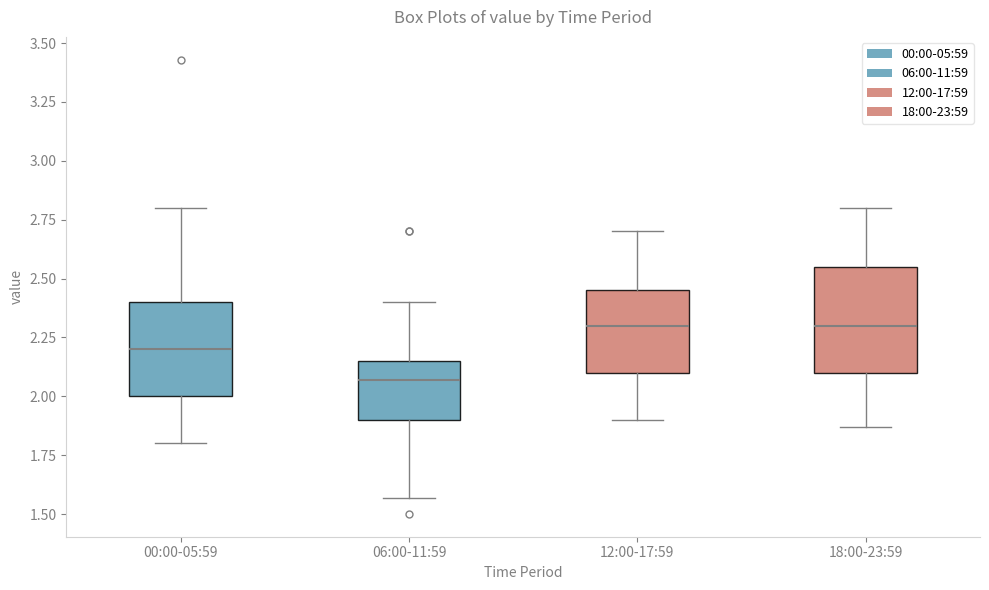

Where does the lower whisker of the box for 12:00-17:59 end on the y-axis? The values are not printed on the chart, so give them approximately, as read against the axis.

1.90